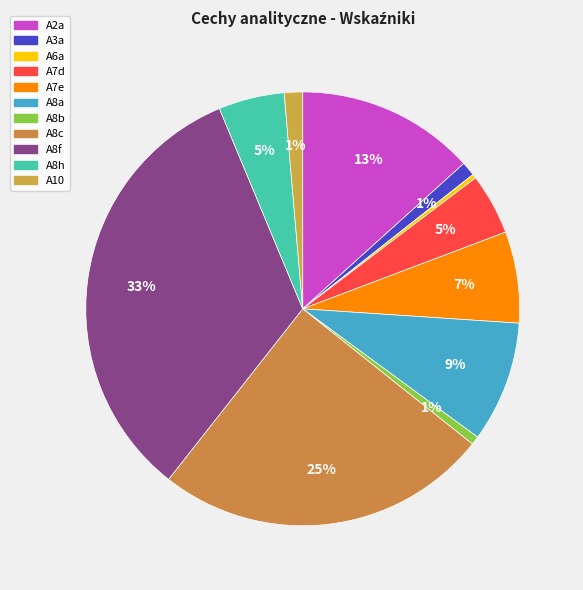

True or false: A2a accounts for 13% of the total.

True